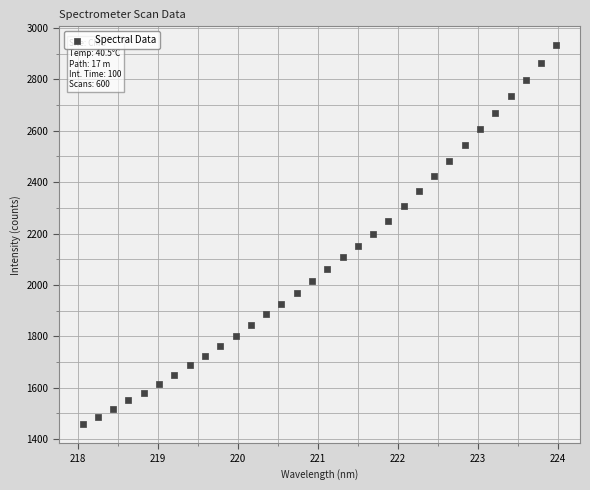

What is the range of Y values (max minus min)?

1475.0